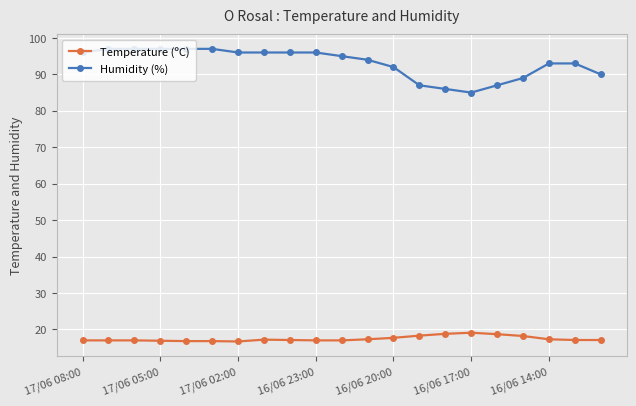

Count the number of data series in this chart.

2